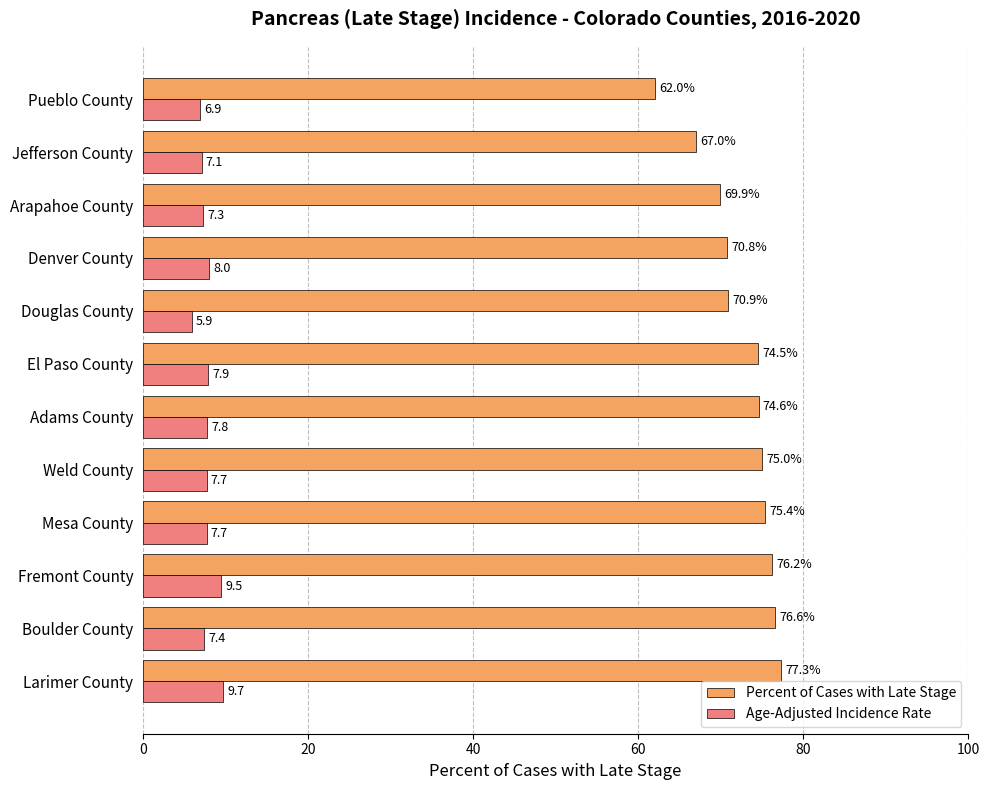

What is the difference between the maximum and second lowest values in the Percent of Cases with Late Stage series?

10.3